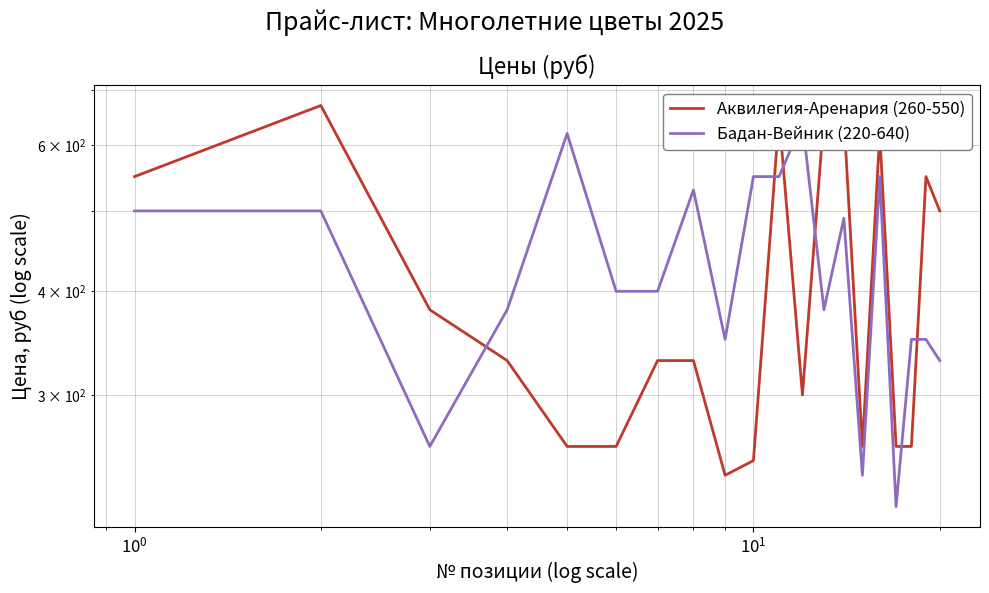

What are all the series names shown in the legend?

Аквилегия-Аренария (260-550), Бадан-Вейник (220-640)